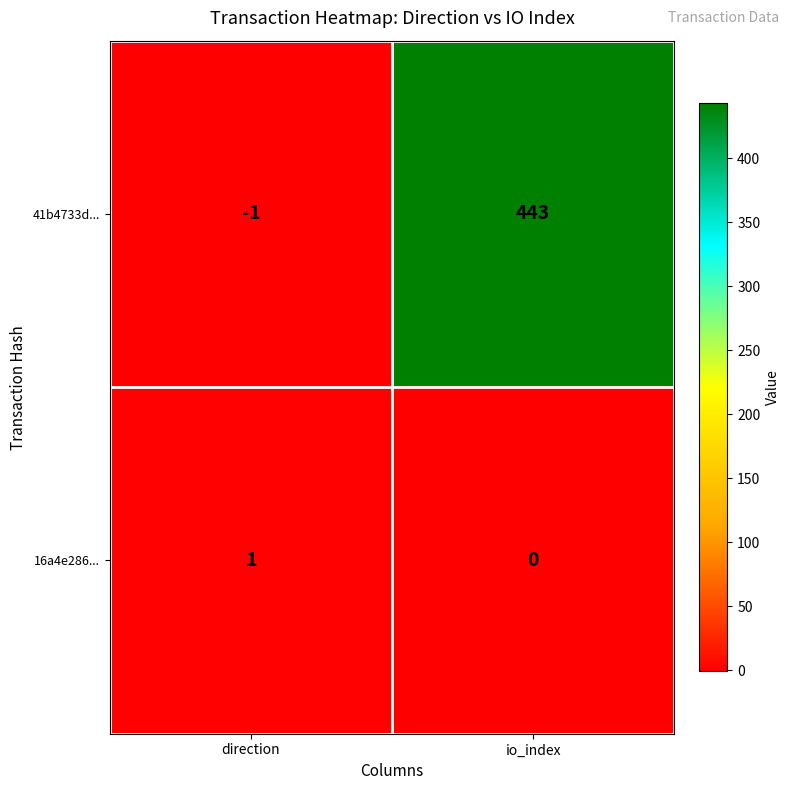

Where is 16a4e286... nearest to the value 0?

io_index